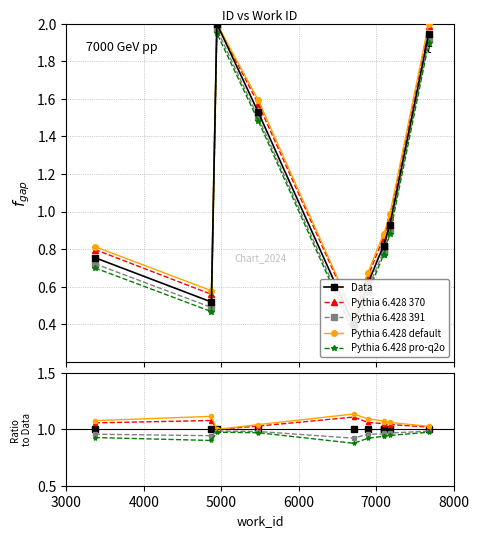

Which series has the widest spread of values?

Pythia 6.428 default